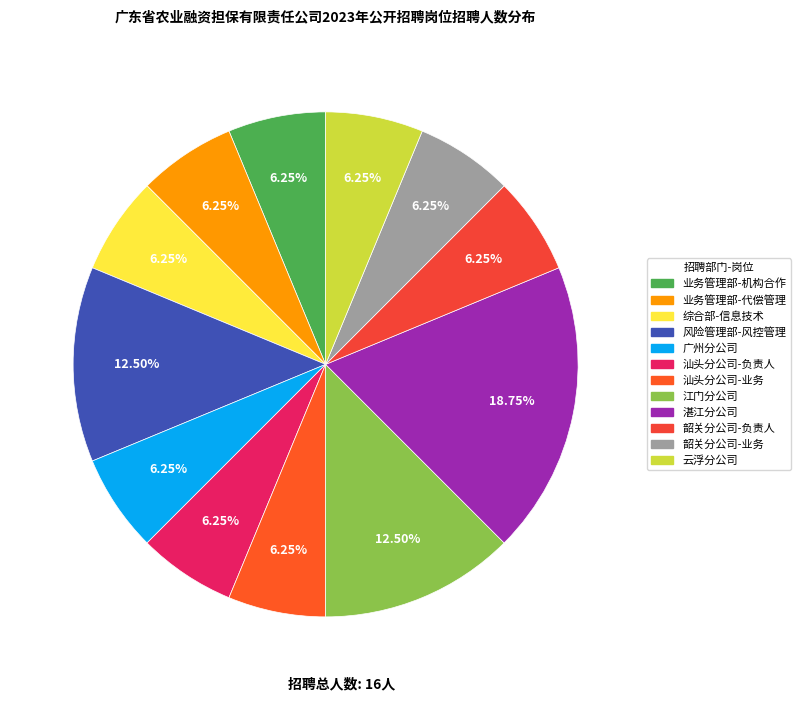

Which category has the smallest portion of the pie?

业务管理部
机构合作与战略规划